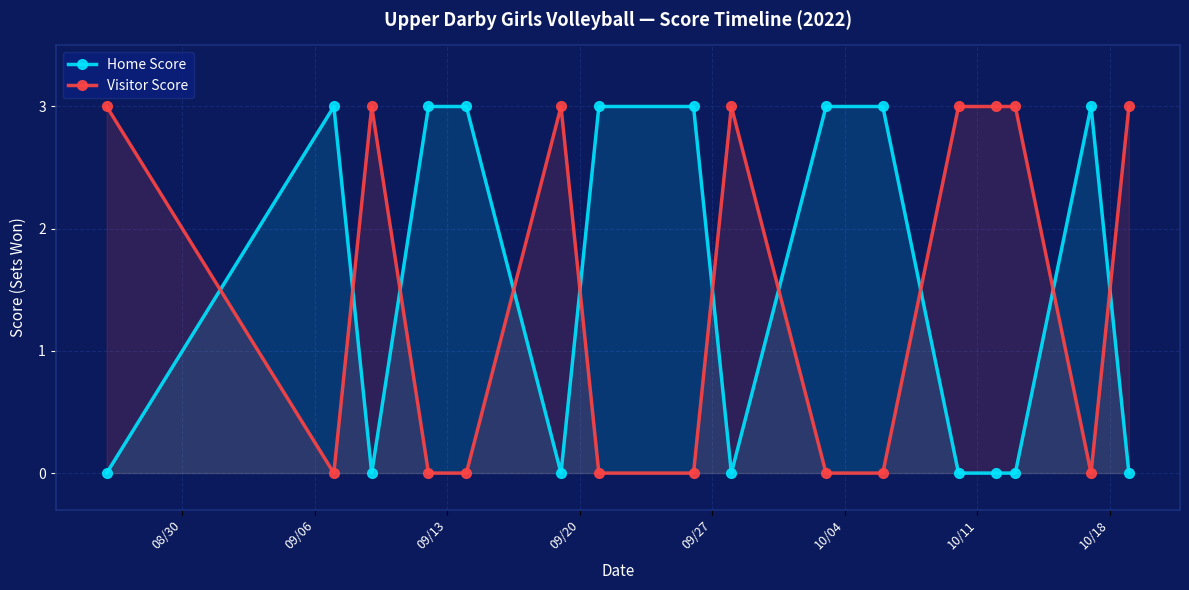

What is the sum of all Home Score values?

24